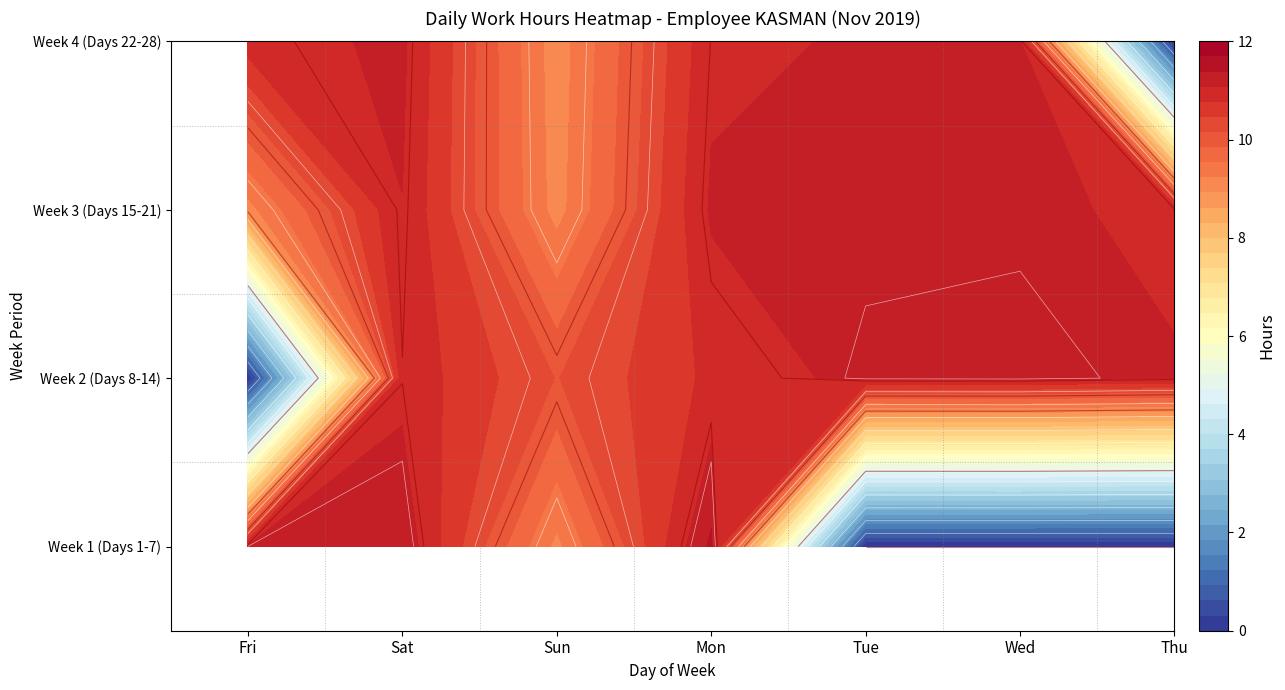

How many values in the Week 3 (Days 15-21) series exceed 11?

5